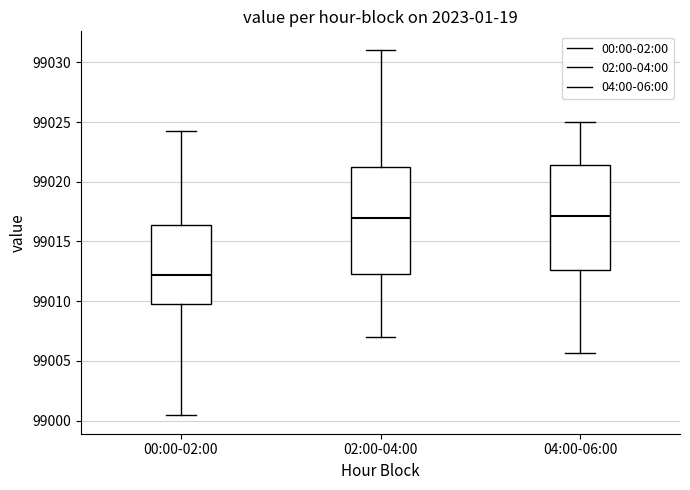

Where is the upper edge of the box for 00:00-02:00 on the y-axis? The values are not printed on the chart, so give them approximately, as read against the axis.

99016.5